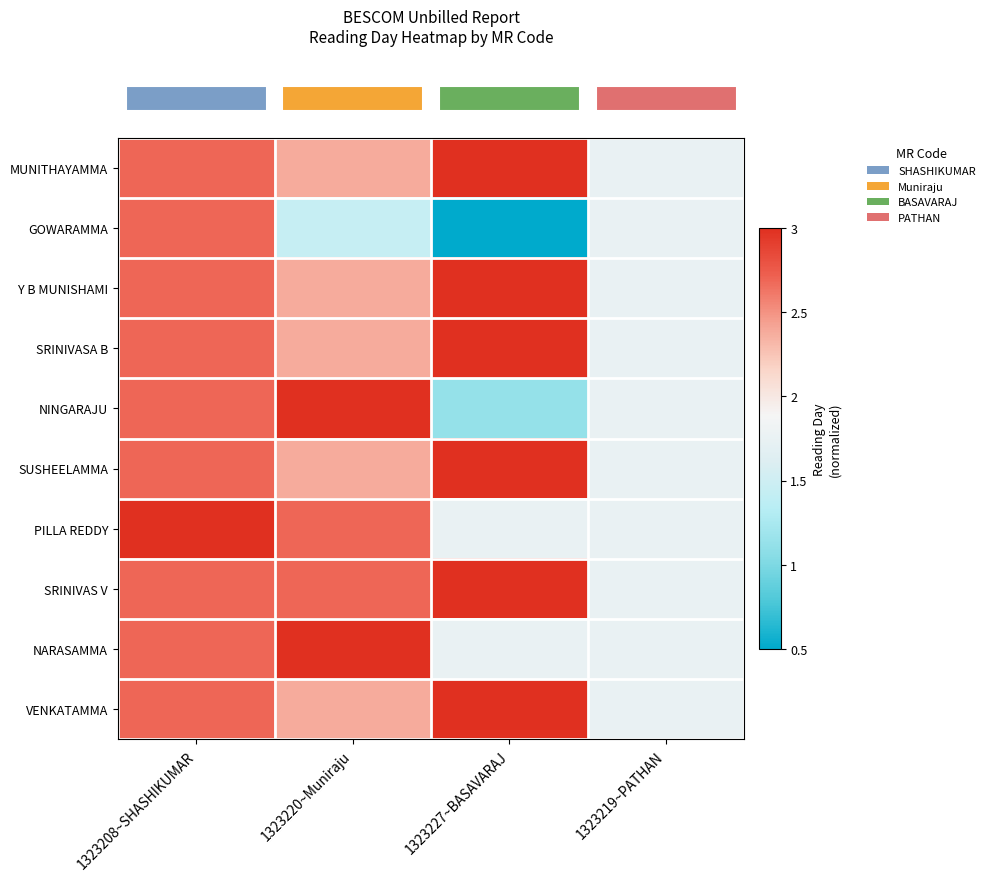

Which series has the largest range (max minus min)?

row_1